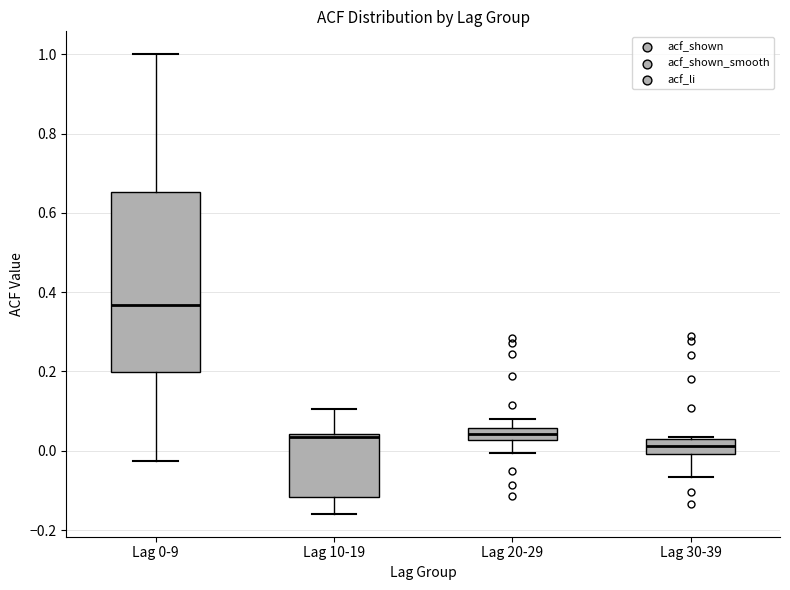

Which box has the lowest median line?

Lag 30-39